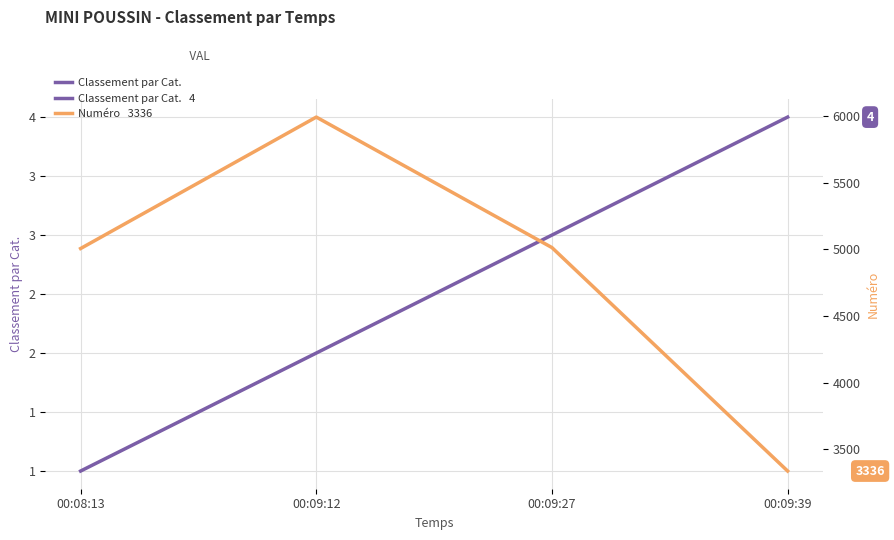

At 00:09:39, list the series in order from smallest to largest.

Classement par Cat., Numéro